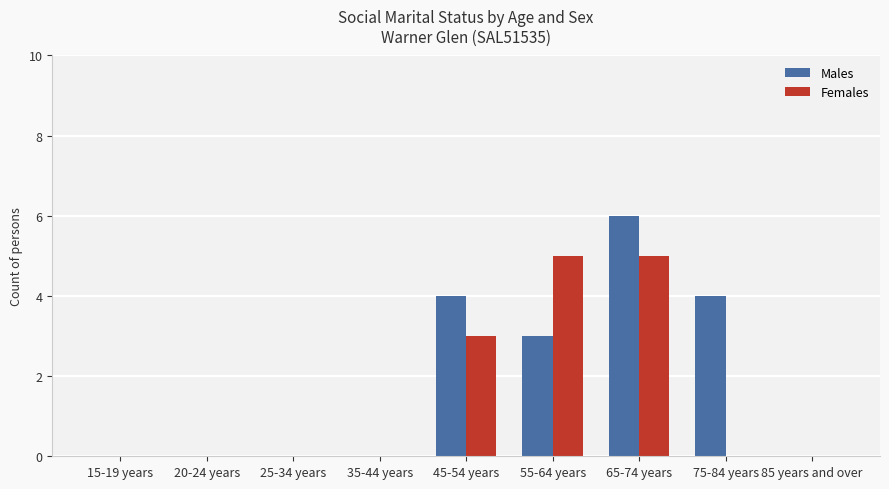

Between 35-44 years and 75-84 years, which series saw the biggest shift?

Males